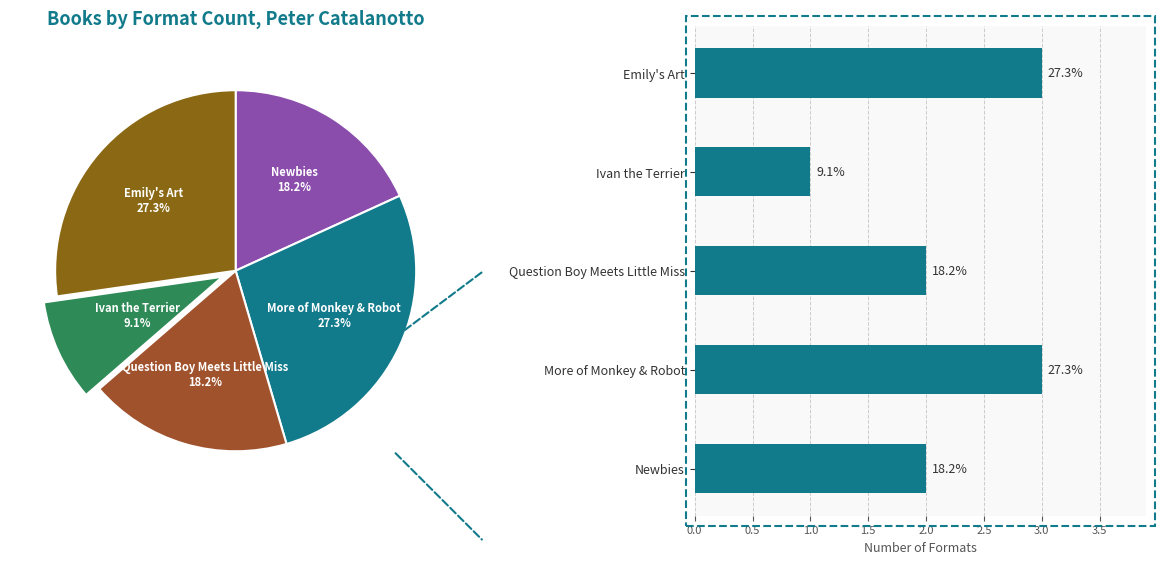

To the nearest percent, what is the difference between the largest and smallest slice percentages?

18%